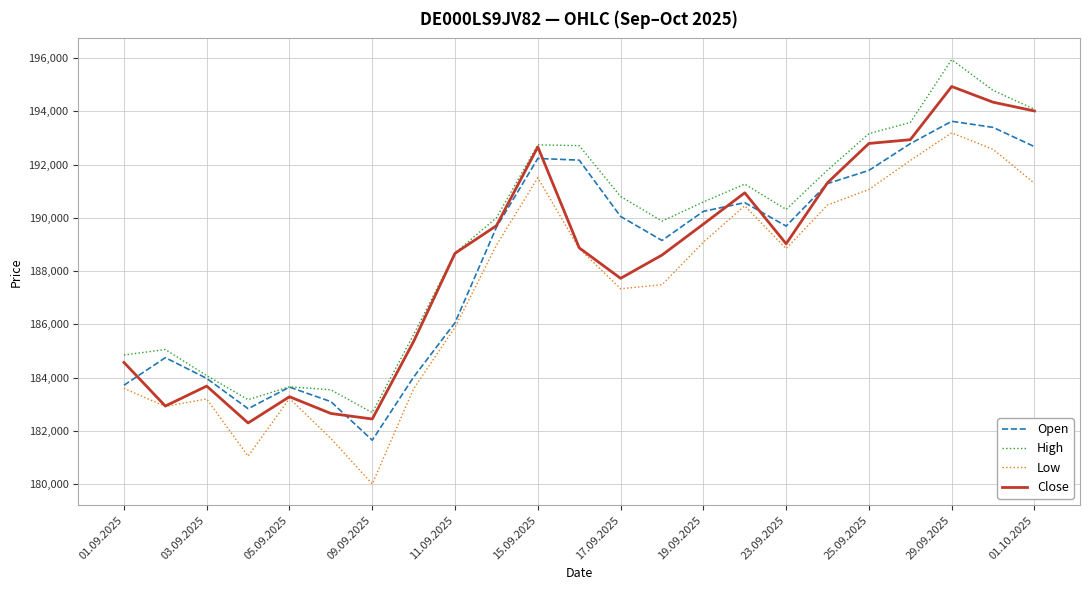

What is the difference between the second highest and minimum values in the Low series?

12556